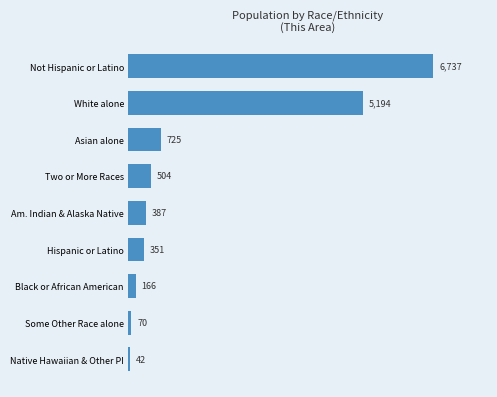

What is the sum of all values?

14176